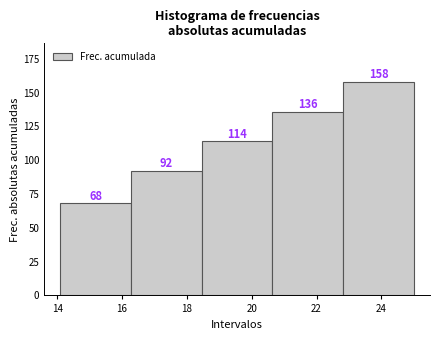

Reading left to right, transcribe this chart: for each bar, give the range it covers on the x-axis and its height. The bar edges are not printed on the chart, so give them approximately, as read against the axis.

14.10 to 16.28: 68
16.28 to 18.46: 92
18.46 to 20.64: 114
20.64 to 22.82: 136
22.82 to 25.00: 158